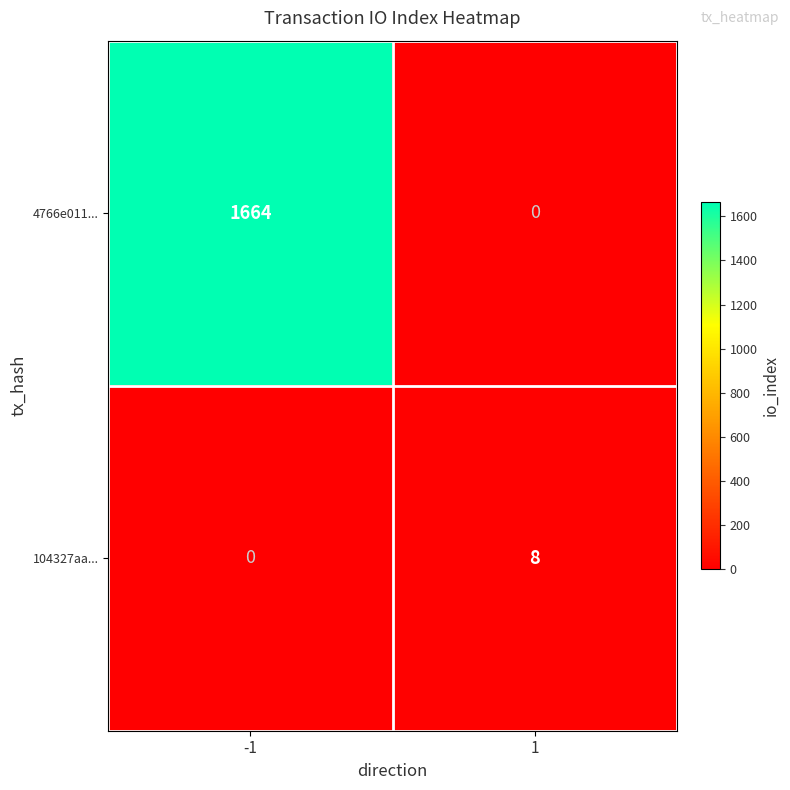

Rank the series by their maximum value, from lowest to highest.

104327aa..., 4766e011...